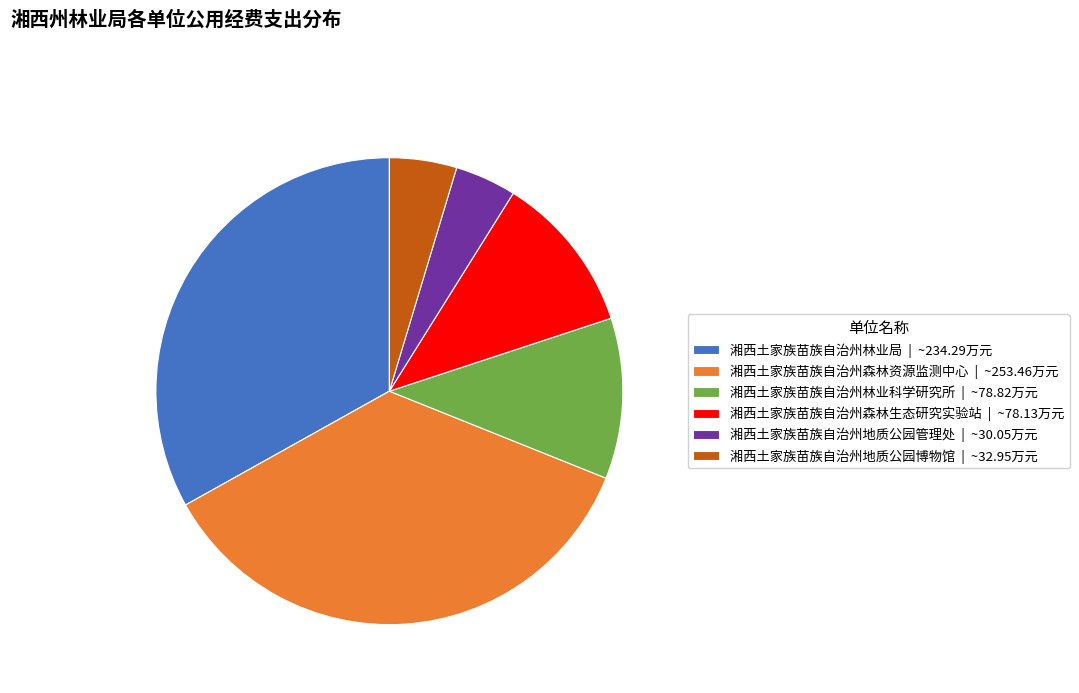

Which has a higher value, 湘西土家族苗族自治州地质公园博物馆 | ~32.95万元 or 湘西土家族苗族自治州林业局 | ~234.29万元?

湘西土家族苗族自治州林业局 | ~234.29万元